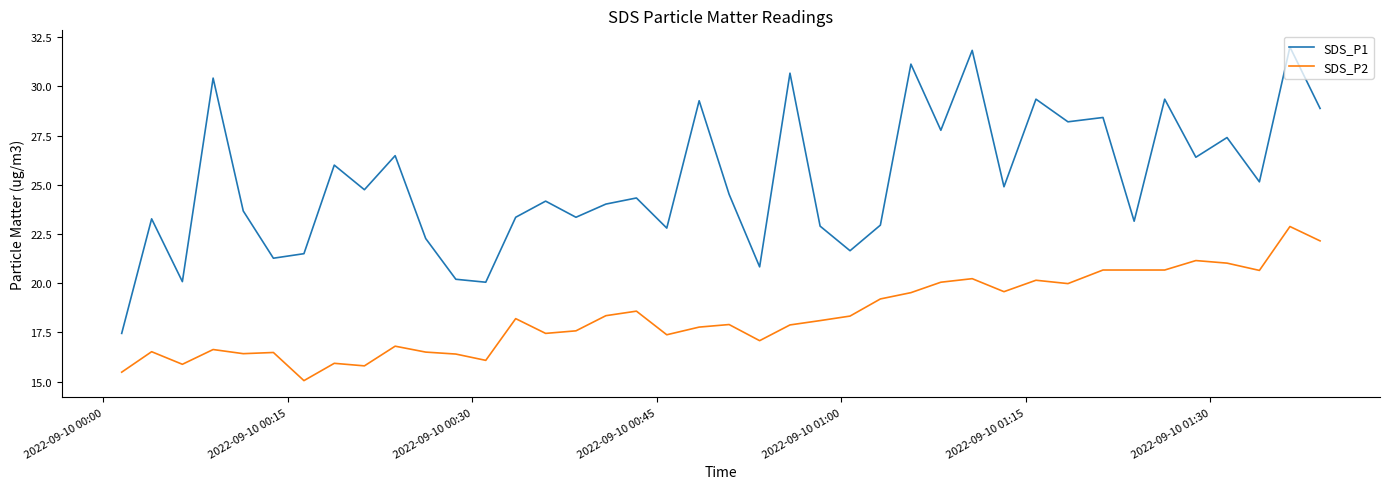

Which series has the largest total across all categories?

SDS_P1